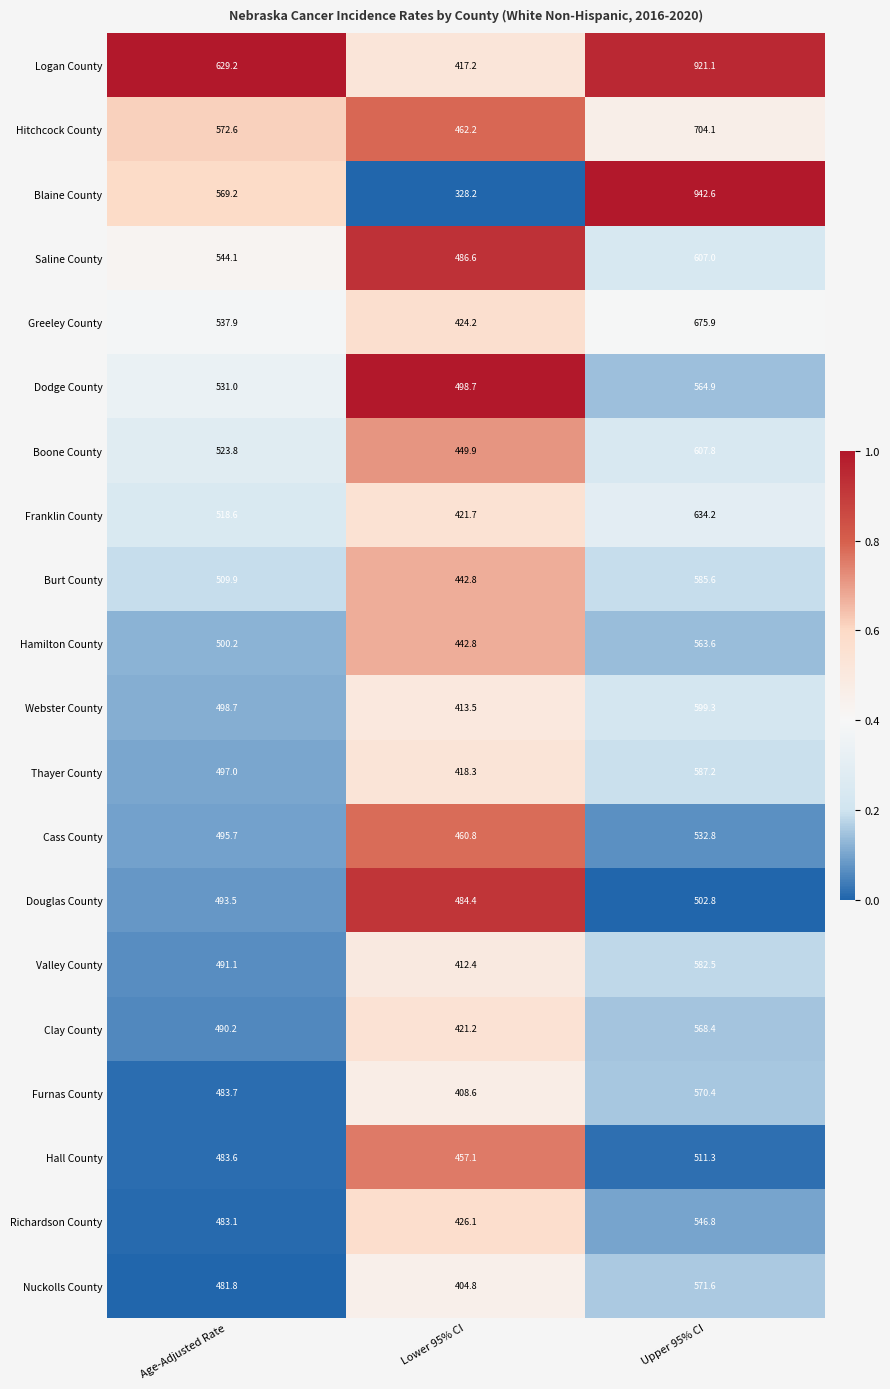

What is the total value across all series at Upper 95% CI?

12379.9